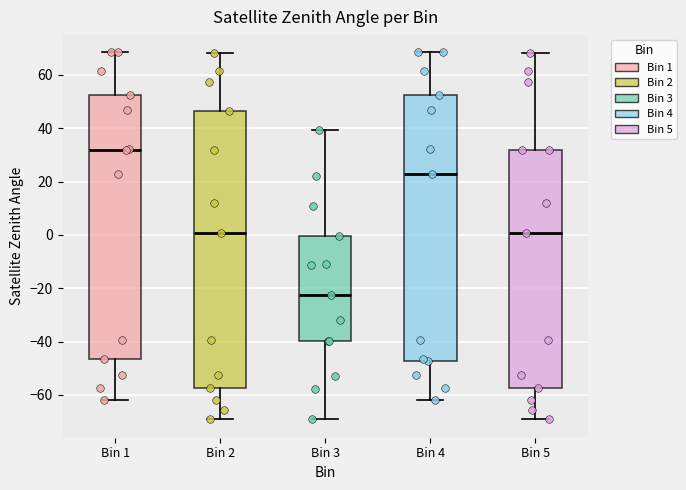

Reading left to right, read every box against the y-axis: the position of its median line, the range the box covers, and the ends of its whiskers. The values are not printed on the chart, so give them approximately, as read against the axis.

Bin 1: median 32, box -46 to 52, whiskers -62 to 68
Bin 2: median 0, box -58 to 46, whiskers -70 to 68
Bin 3: median -22, box -40 to 0, whiskers -70 to 40
Bin 4: median 22, box -48 to 52, whiskers -62 to 68
Bin 5: median 0, box -58 to 32, whiskers -70 to 68